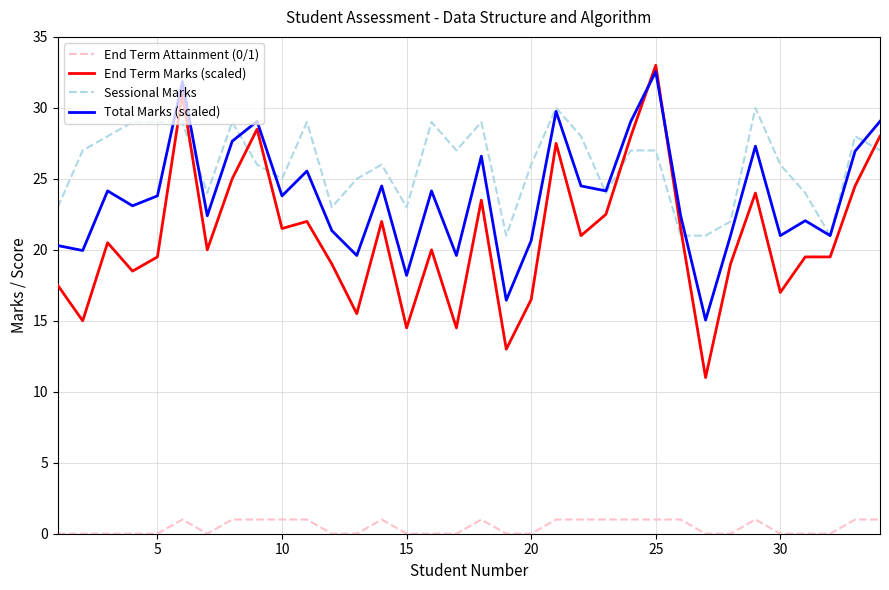

What is the lowest value of the End Term Marks (scaled) series?

11.0